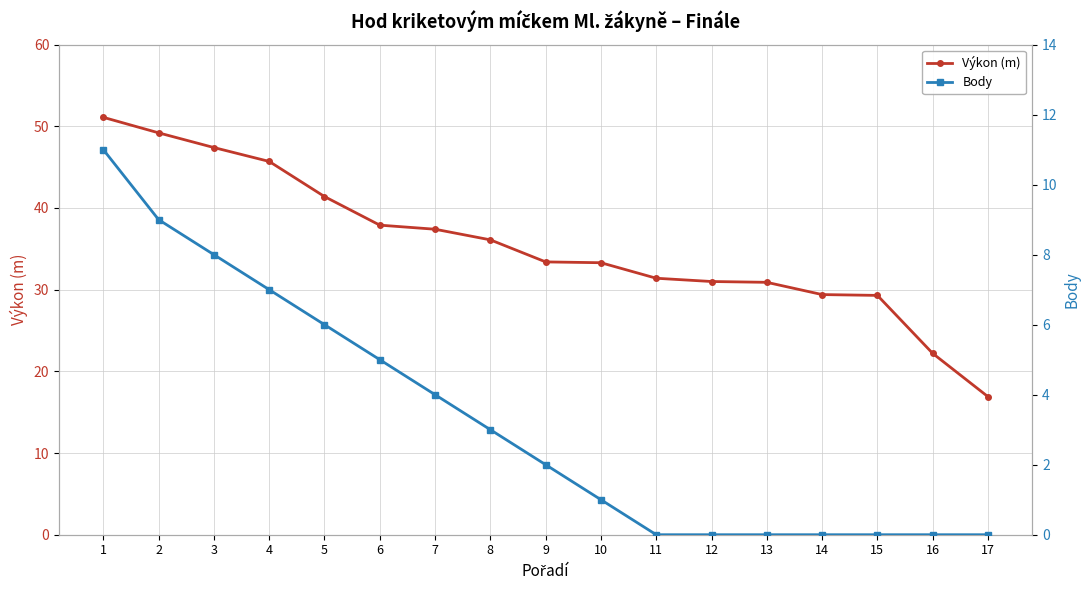

Which has a higher value, 12 or 9?

9